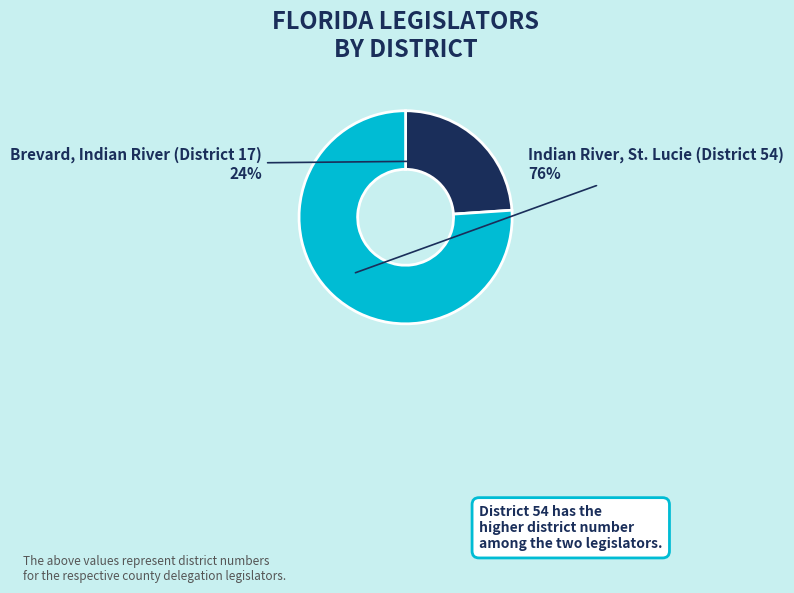

How many slices are in this pie chart?

2